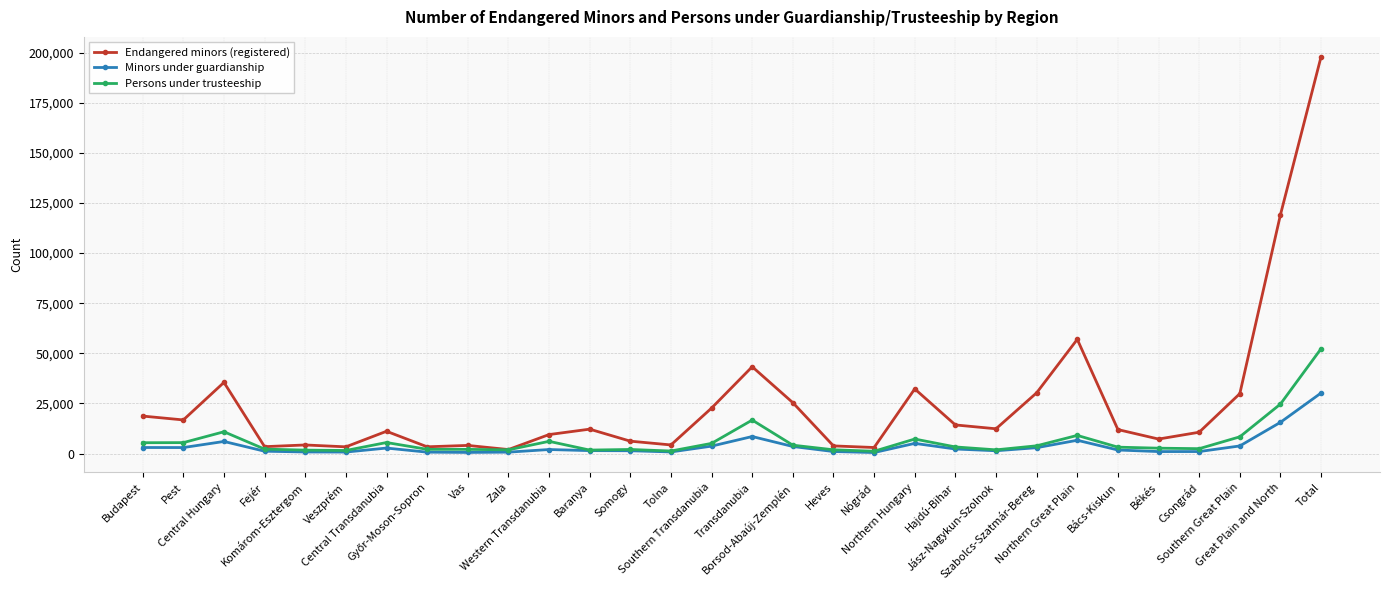

How many lines are shown in the chart?

3